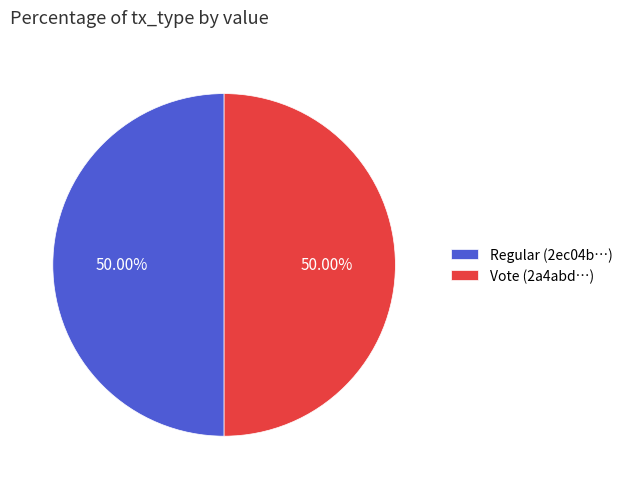

Approximately how many times larger is the value at Vote (2a4abd…) compared to Regular (2ec04b…)?

1.0